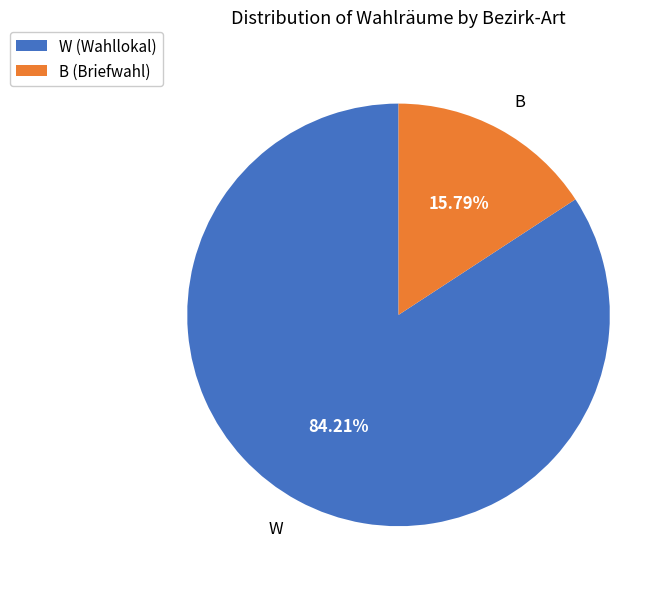

True or false: B accounts for 16% of the total.

True